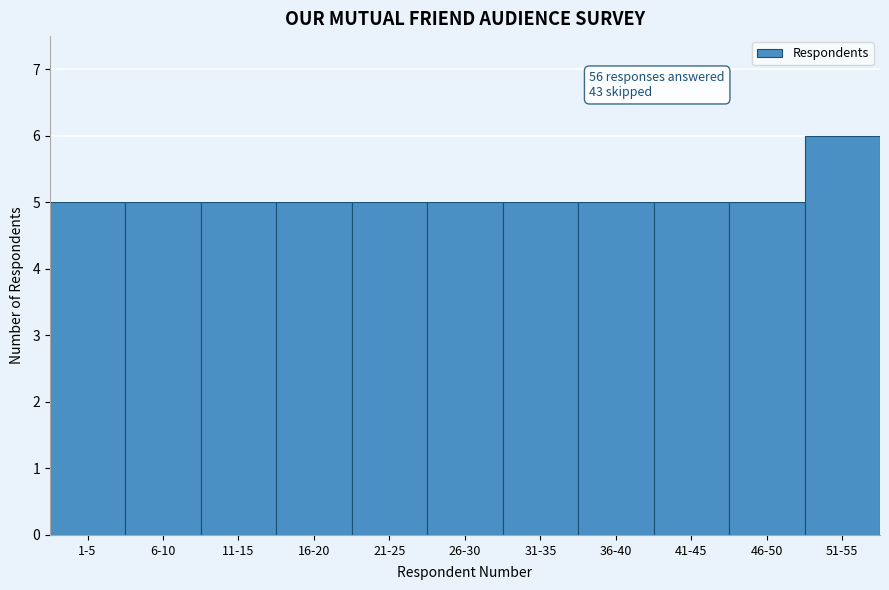

Reading left to right, what are all the values shown in this chart?

1-5=5	6-10=5	11-15=5	16-20=5	21-25=5	26-30=5	31-35=5	36-40=5	41-45=5	46-50=5	51-55=6